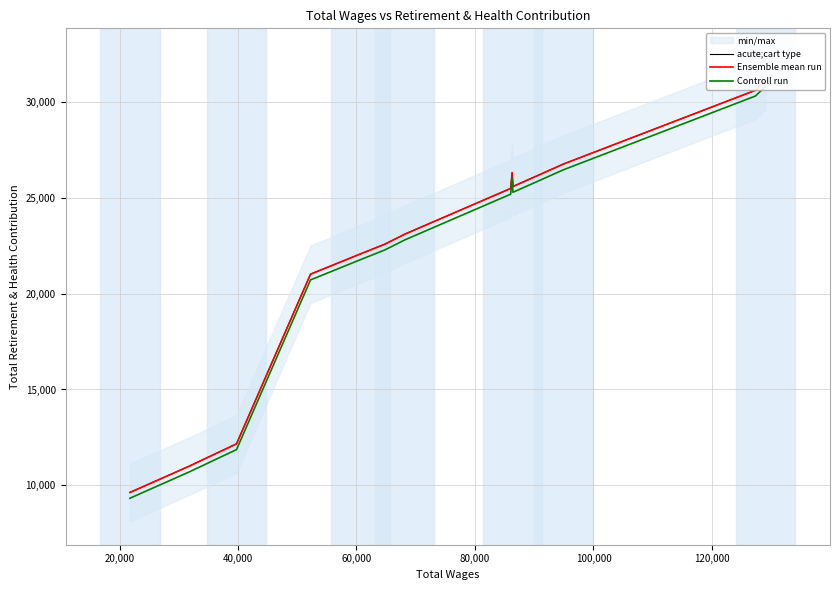

True or false: acute;cart type and Ensemble mean run intersect in this chart.

False